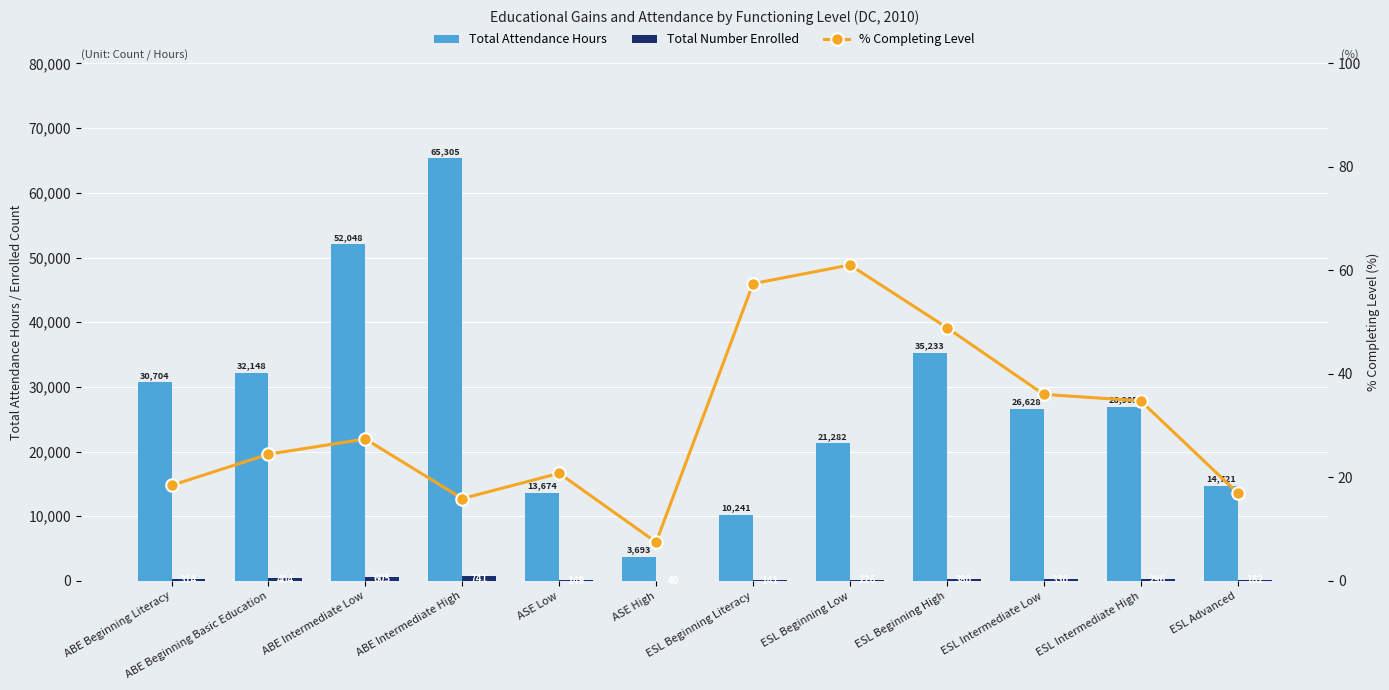

What position from the right is ASE High?

7